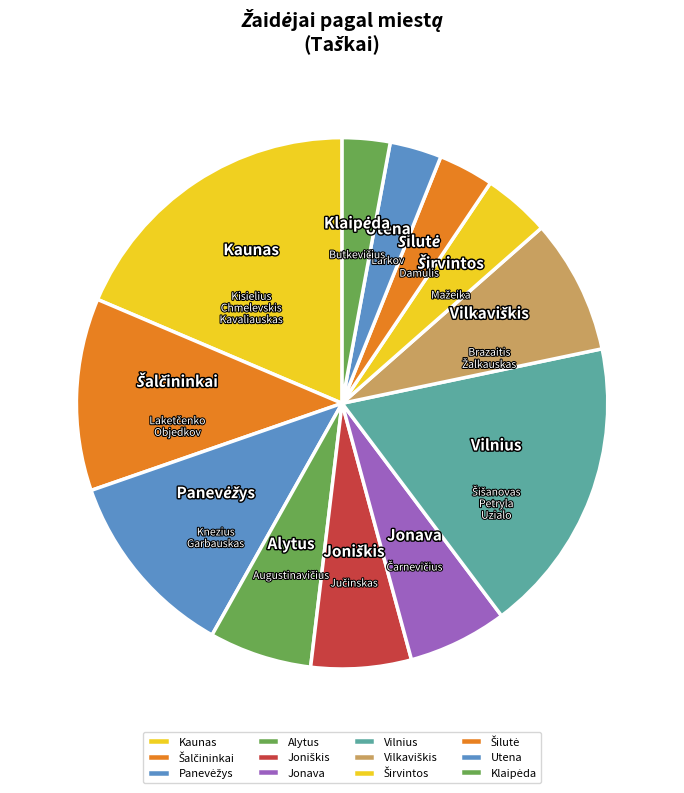

Which slice is the largest?

Kaunas